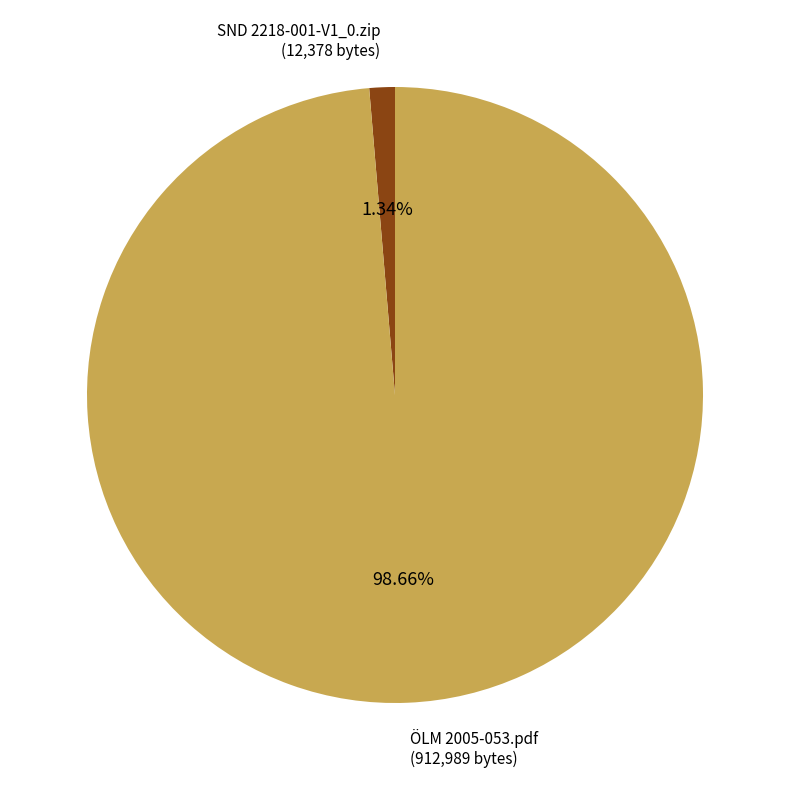

Rank the categories by value from highest to lowest.

ÖLM 2005-053.pdf, SND 2218-001-V1_0.zip